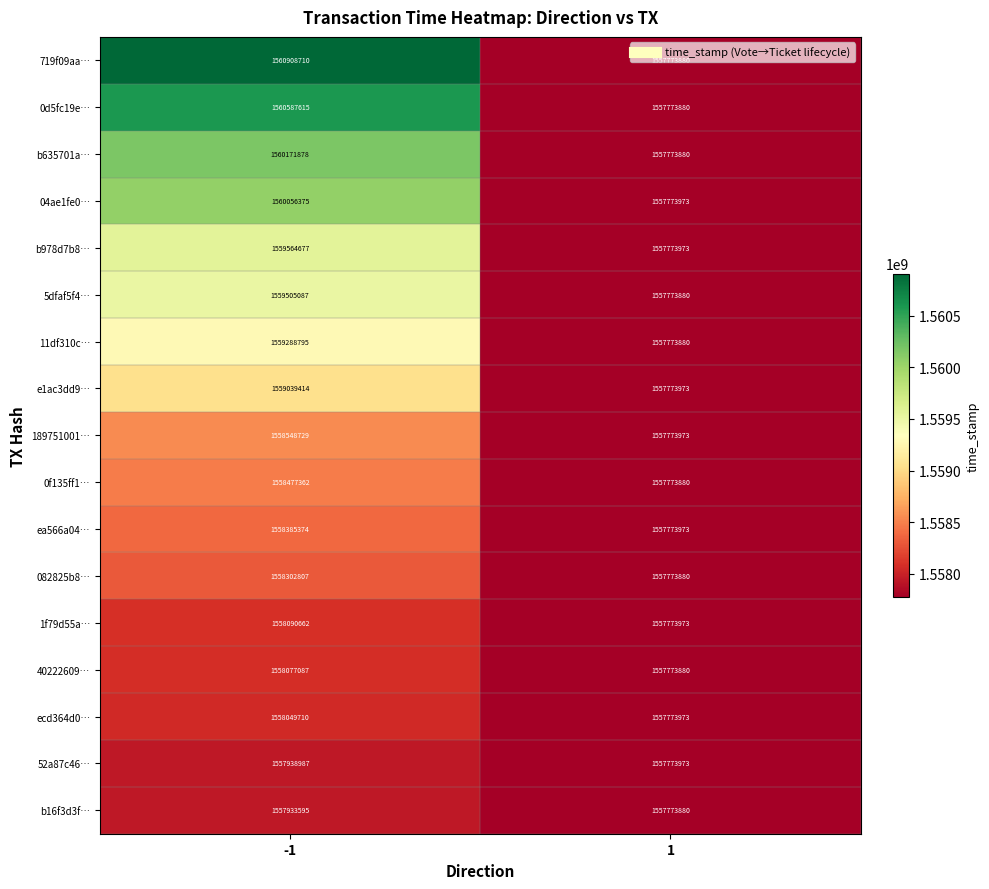

Is it true that e1ac3dd9… equals 1559039414 at -1?

True